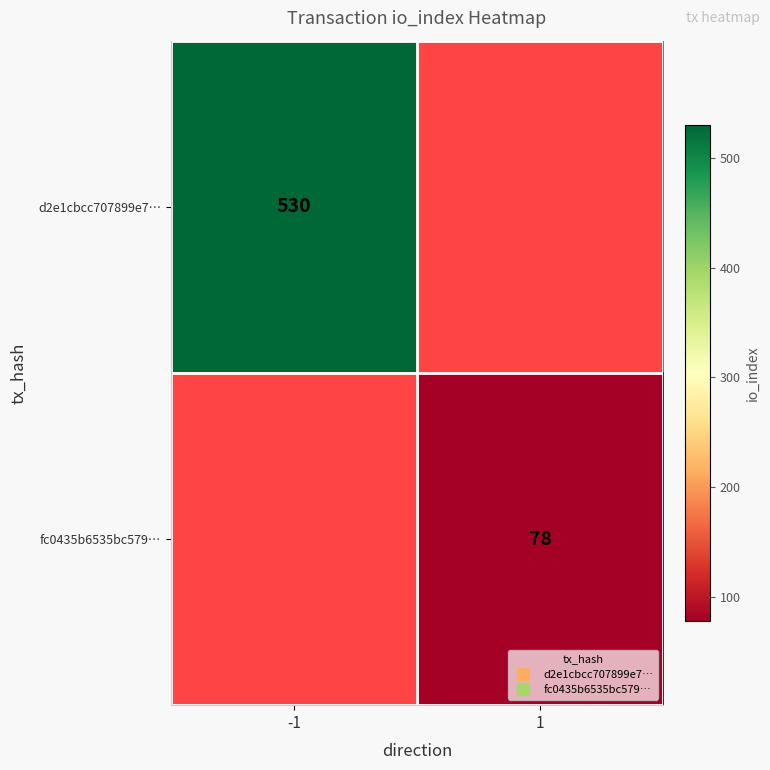

Read the fc0435b6535bc579… value at 1.

78.0